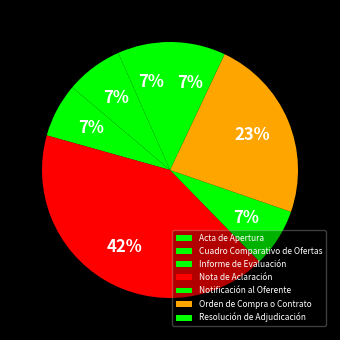

To the nearest percent, what is the average slice percentage?

14%